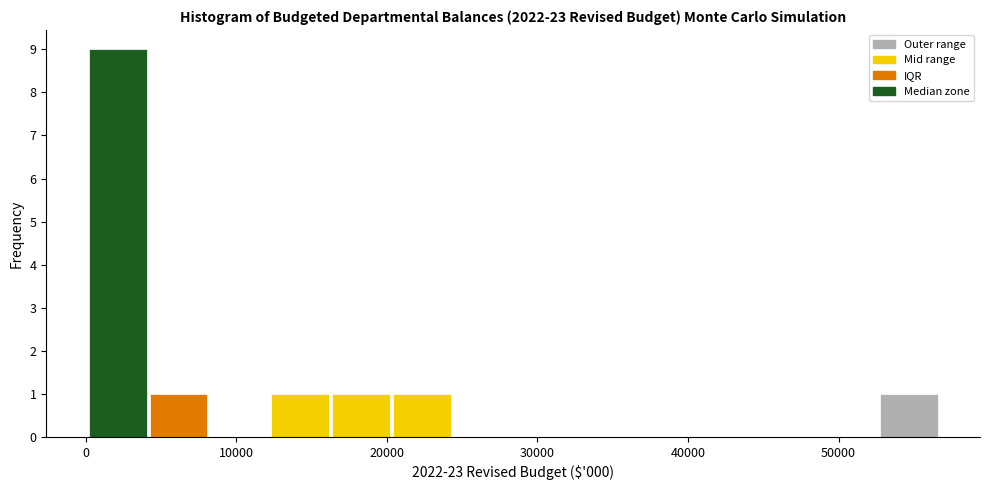

What is the height of the bar covering 0 to 4000 on the x-axis? Neither the bar edges nor the heights are printed on the chart, so give them approximately, as read against the axes.

9